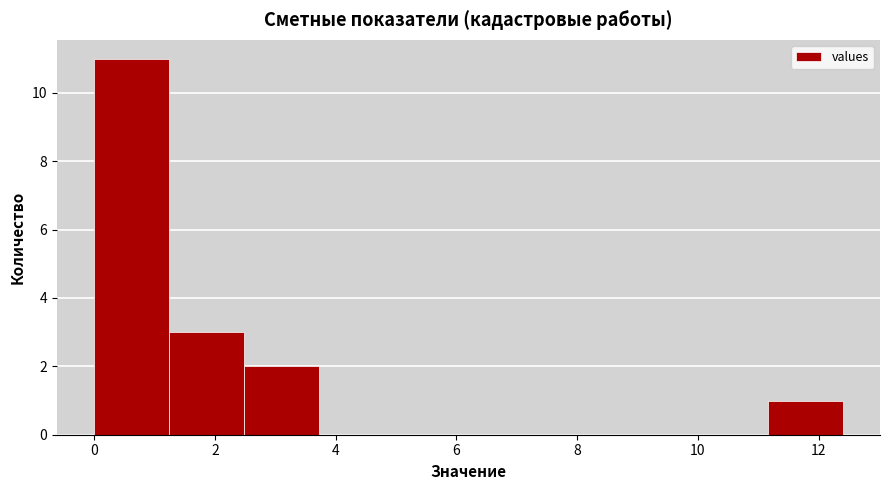

Reading left to right, transcribe this chart: for each bar, give the range it covers on the x-axis and its height. Neither the bar edges nor the heights are printed on the chart, so give them approximately, as read against the axes.

0.0 to 1.2: 11
1.2 to 2.4: 3
2.4 to 3.8: 2
3.8 to 5.0: 0
5.0 to 6.2: 0
6.2 to 7.4: 0
7.4 to 8.6: 0
8.6 to 10.0: 0
10.0 to 11.2: 0
11.2 to 12.4: 1